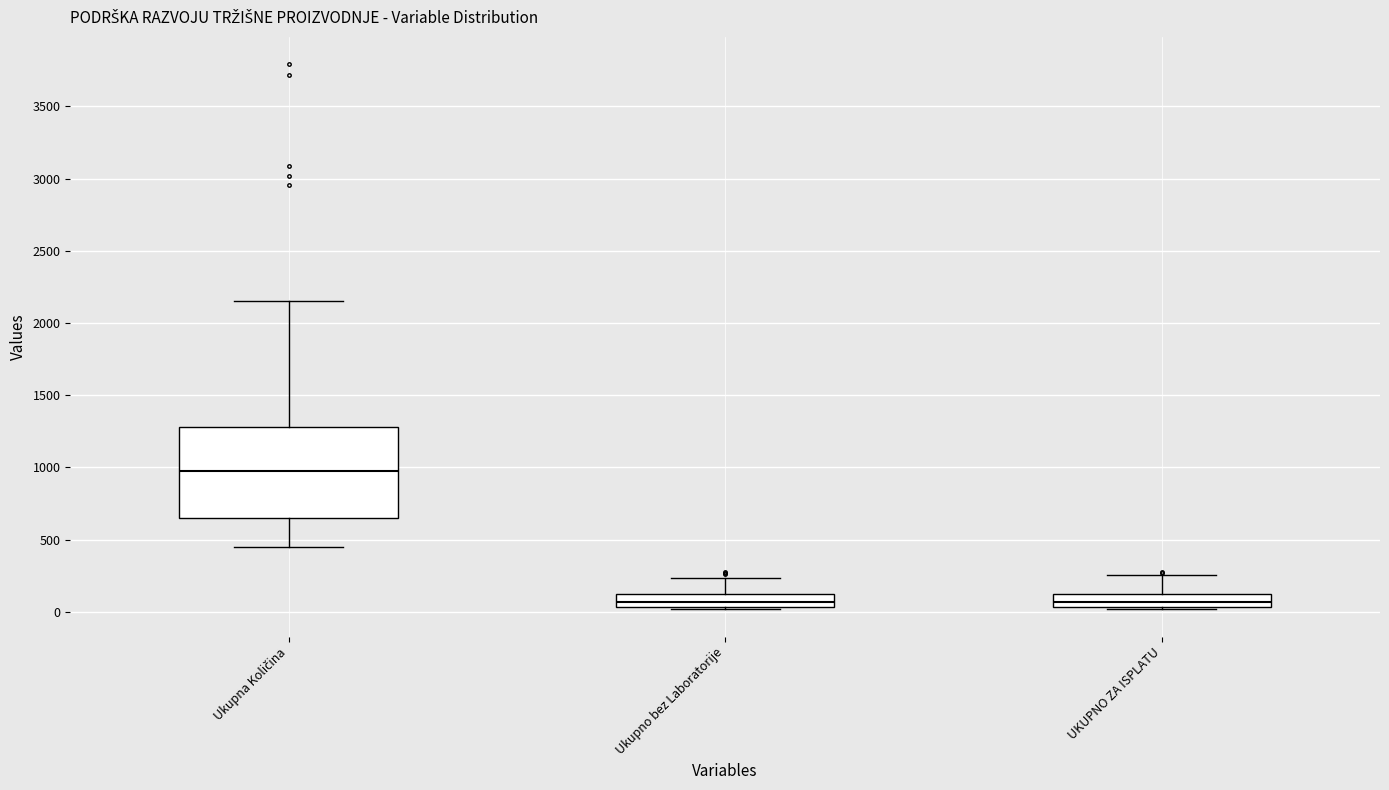

Where does the median line of the box for Ukupna Količina sit on the y-axis? The values are not printed on the chart, so give them approximately, as read against the axis.

1000